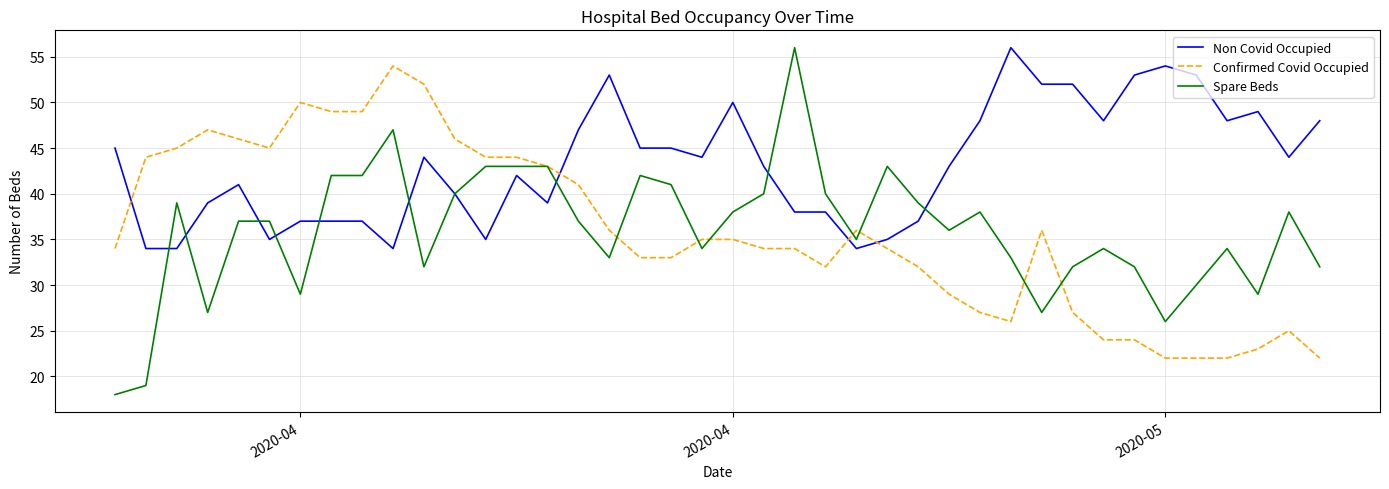

Which series has the largest total across all categories?

Non Covid Occupied